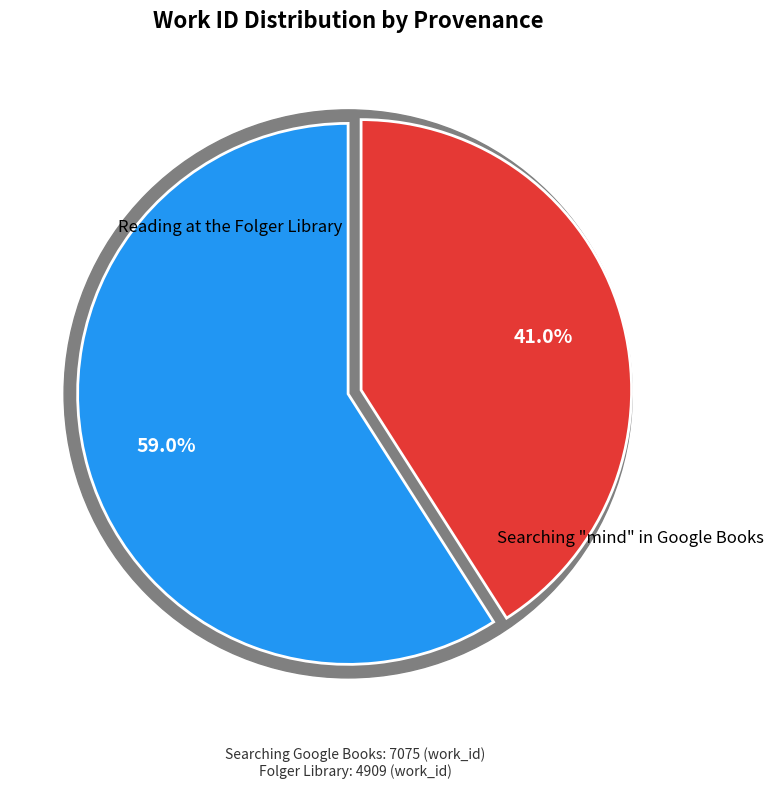

Rank the categories by value from highest to lowest.

Searching "mind" in Google Books, Reading at the Folger Library